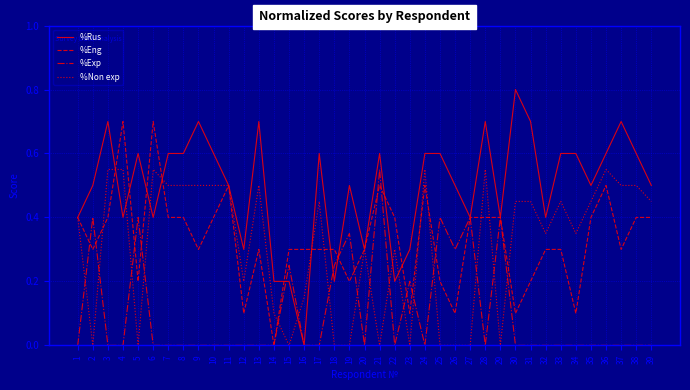

At 3, list the series in order from largest to smallest.

%Rus, %Non exp, %Eng, %Exp